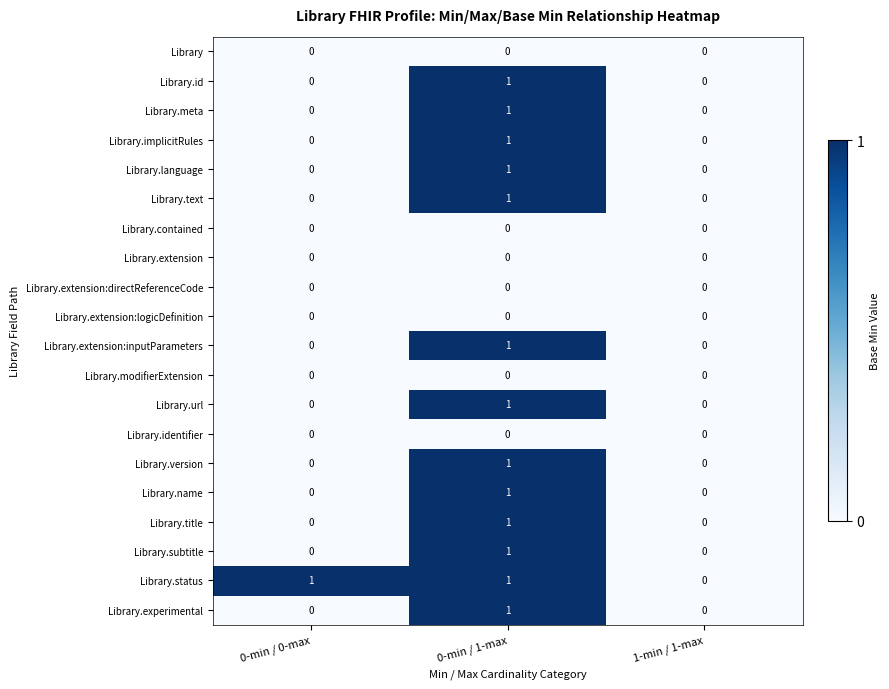

Which series has the largest total across all categories?

Library.status